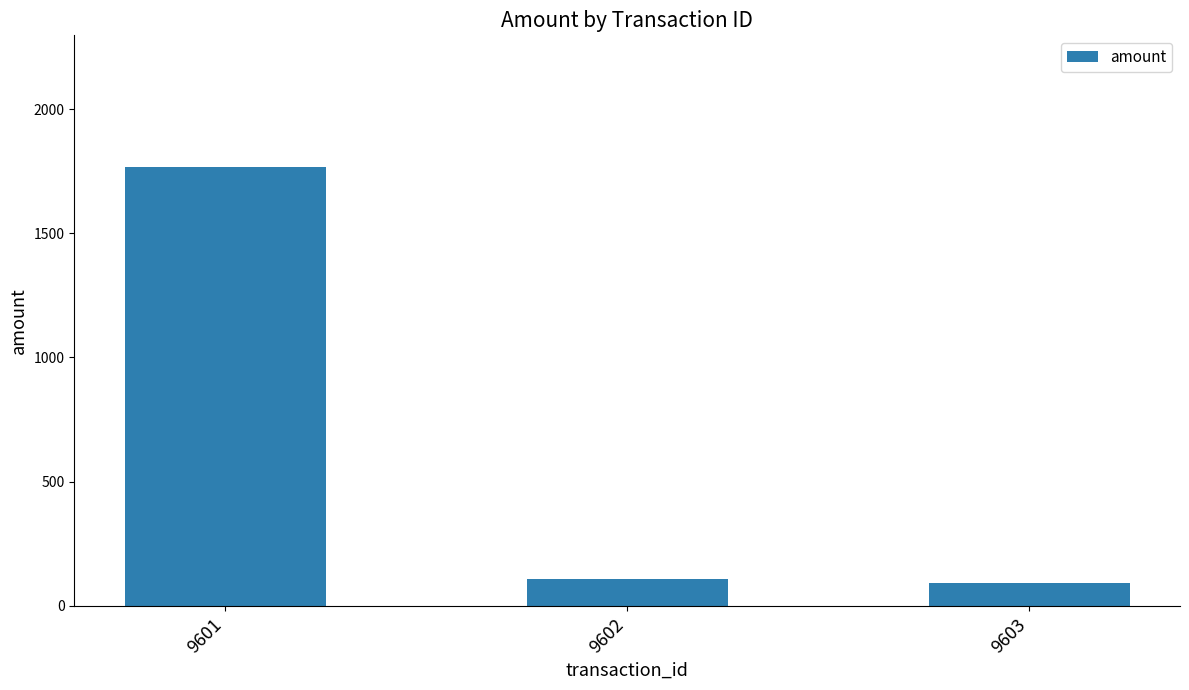

Approximately how many times larger is the value at 9603 compared to 9601?

0.1